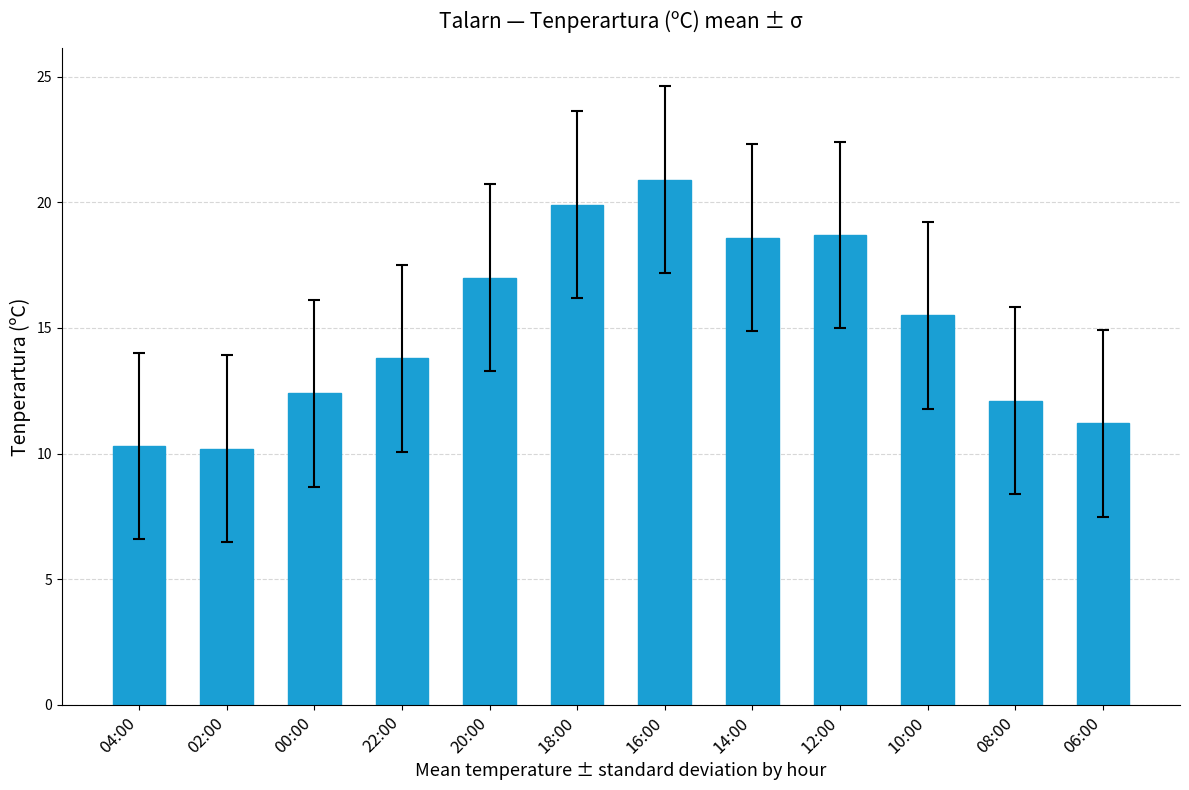

What is the label of the 2nd bar from the left?

02:00